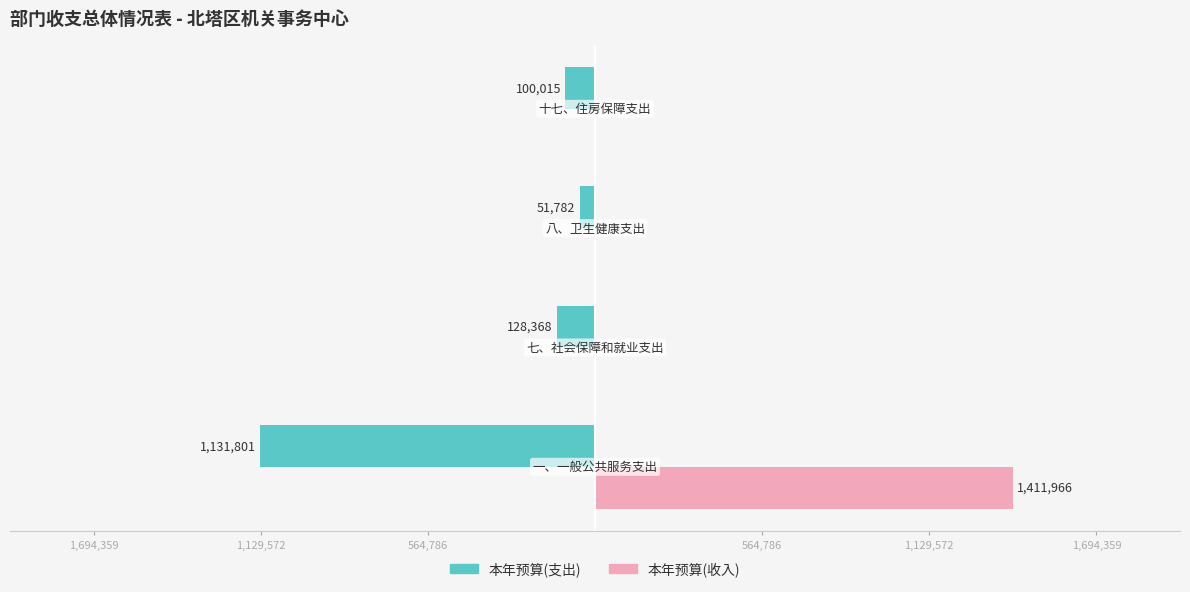

What are all the series names shown in the legend?

本年预算(支出), 本年预算(收入)